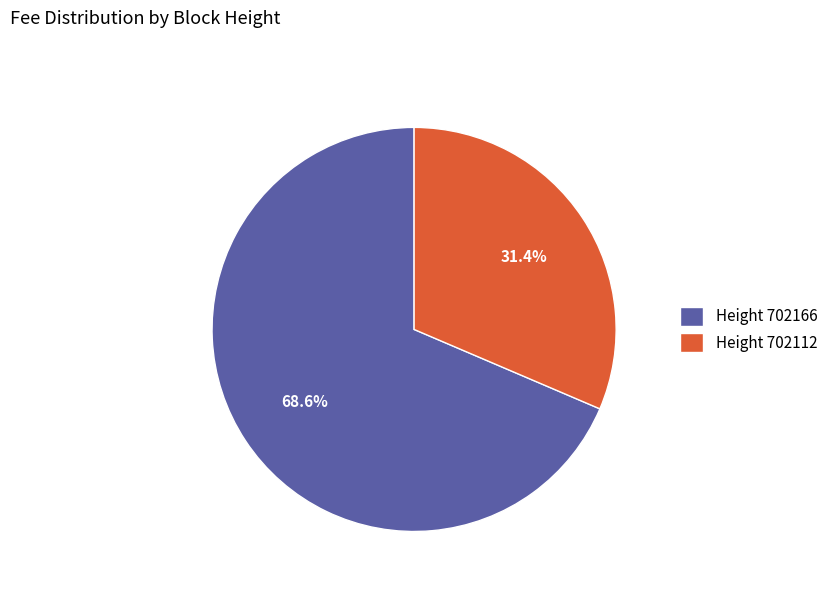

What is the majority slice?

Height 702166